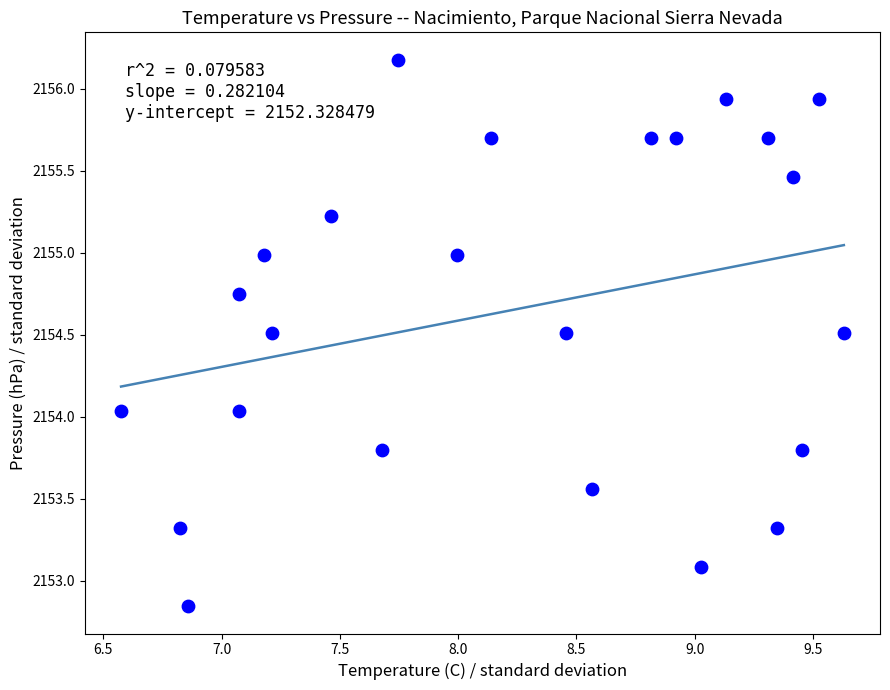

What is the range of X values (max minus min)?

3.1